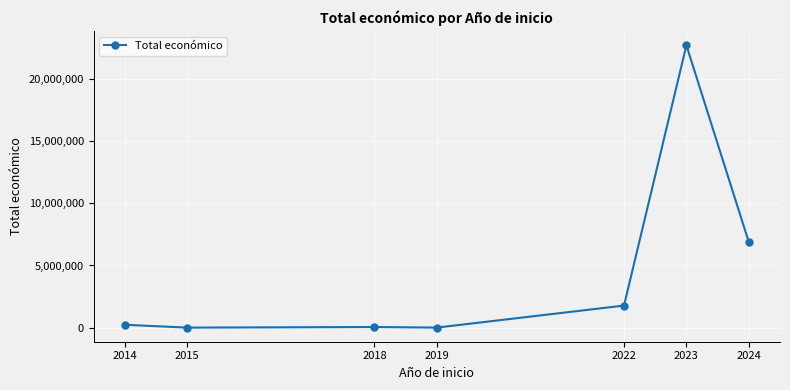

How many lines are shown in the chart?

1